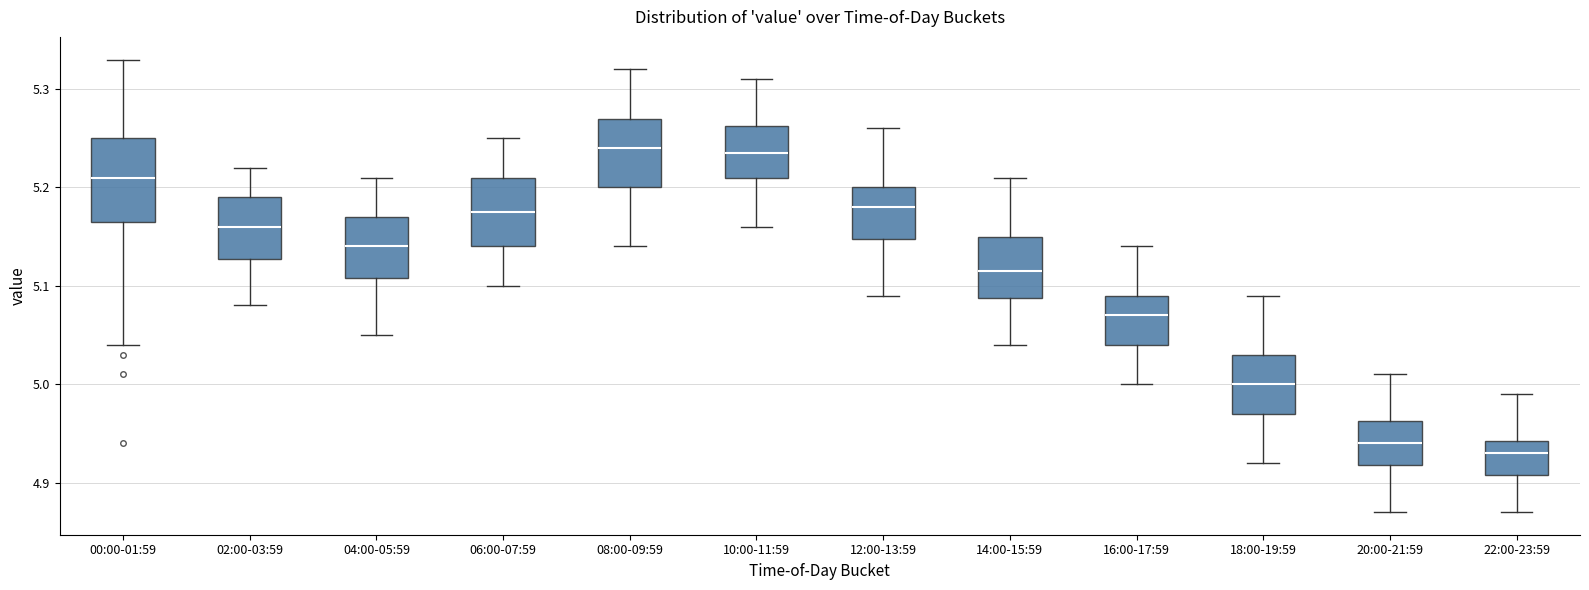

Reading left to right, read every box against the y-axis: the position of its median line, the range the box covers, and the ends of its whiskers. The values are not printed on the chart, so give them approximately, as read against the axis.

00:00-01:59: median 5.21, box 5.17 to 5.25, whiskers 5.04 to 5.33
02:00-03:59: median 5.16, box 5.13 to 5.19, whiskers 5.08 to 5.22
04:00-05:59: median 5.14, box 5.11 to 5.17, whiskers 5.05 to 5.21
06:00-07:59: median 5.18, box 5.14 to 5.21, whiskers 5.10 to 5.25
08:00-09:59: median 5.24, box 5.20 to 5.27, whiskers 5.14 to 5.32
10:00-11:59: median 5.24, box 5.21 to 5.26, whiskers 5.16 to 5.31
12:00-13:59: median 5.18, box 5.15 to 5.20, whiskers 5.09 to 5.26
14:00-15:59: median 5.12, box 5.09 to 5.15, whiskers 5.04 to 5.21
16:00-17:59: median 5.07, box 5.04 to 5.09, whiskers 5.00 to 5.14
18:00-19:59: median 5.00, box 4.97 to 5.03, whiskers 4.92 to 5.09
20:00-21:59: median 4.94, box 4.92 to 4.96, whiskers 4.87 to 5.01
22:00-23:59: median 4.93, box 4.91 to 4.94, whiskers 4.87 to 4.99